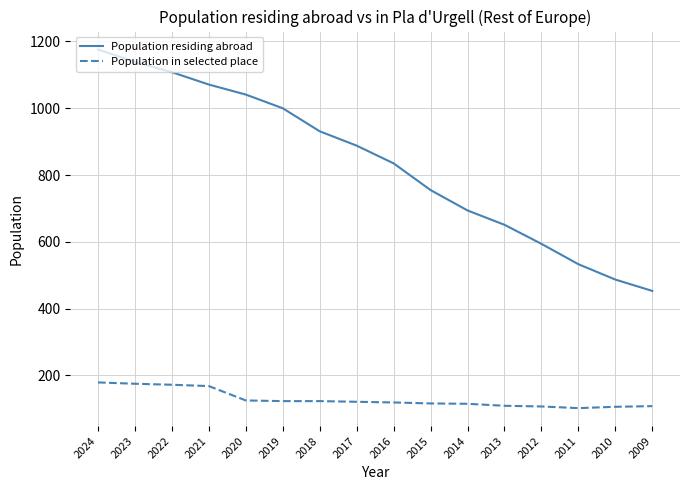

What is the spread (max minus min) of values at 2009?

345